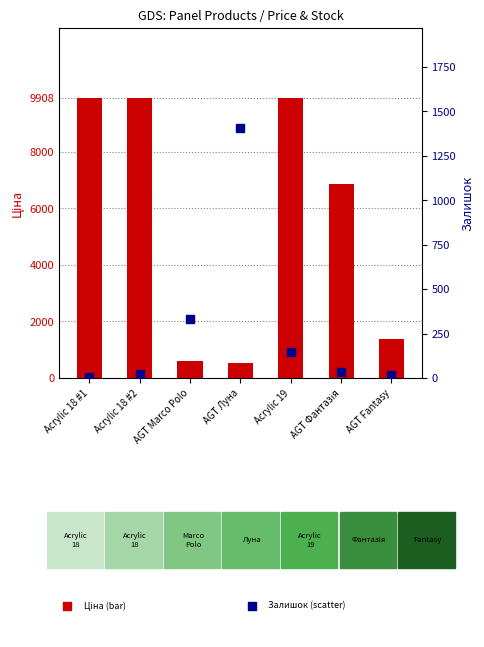

Which series has the largest total across all categories?

Ціна